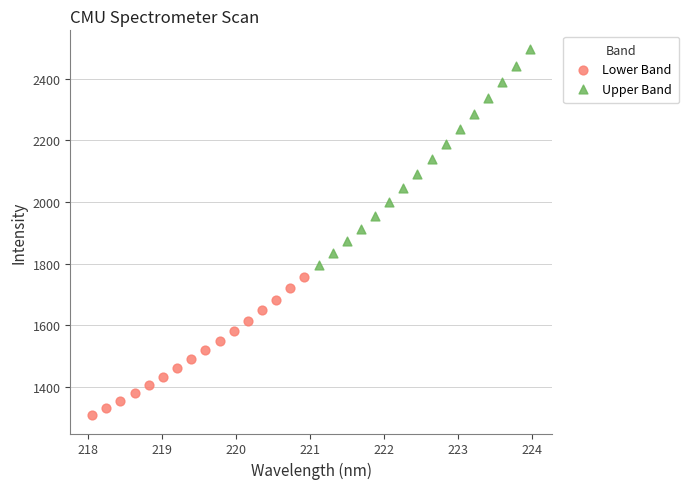

Which series reaches the minimum Y coordinate?

Lower Band